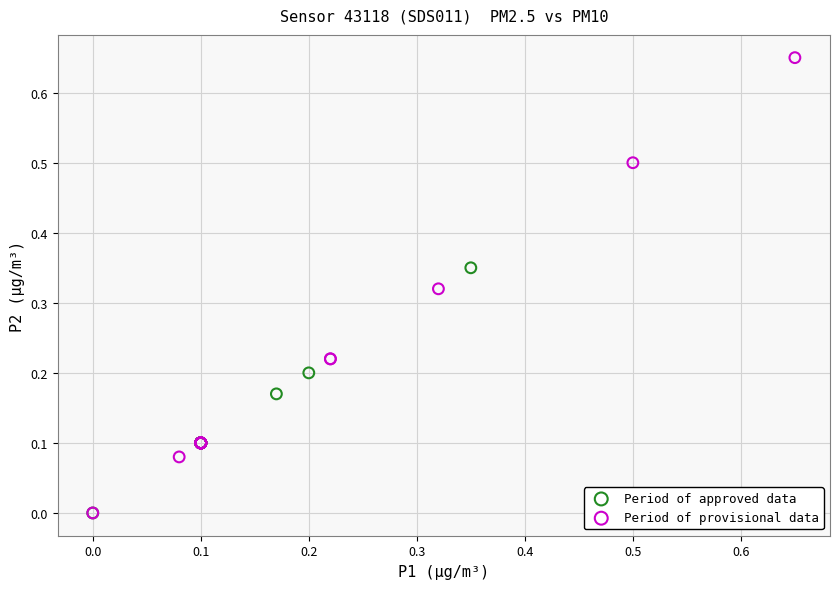

Which series contains the highest Y value?

Period of provisional data